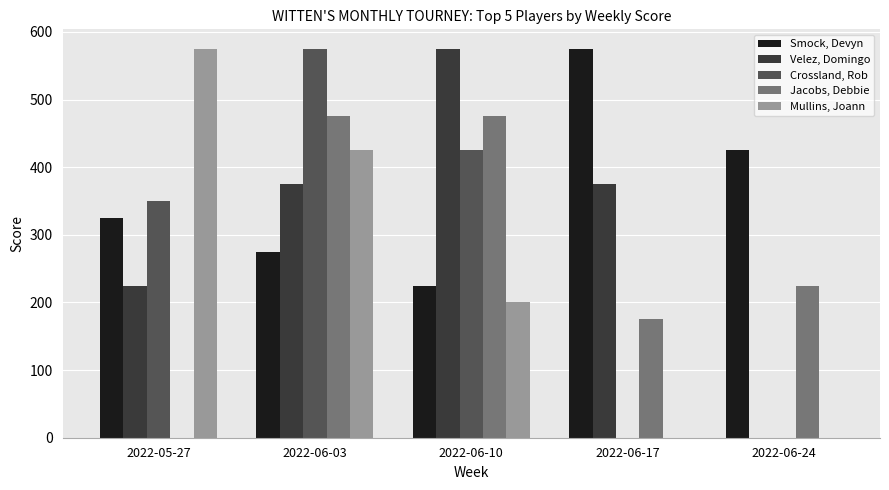

What is the sum of all Velez, Domingo values?

1550